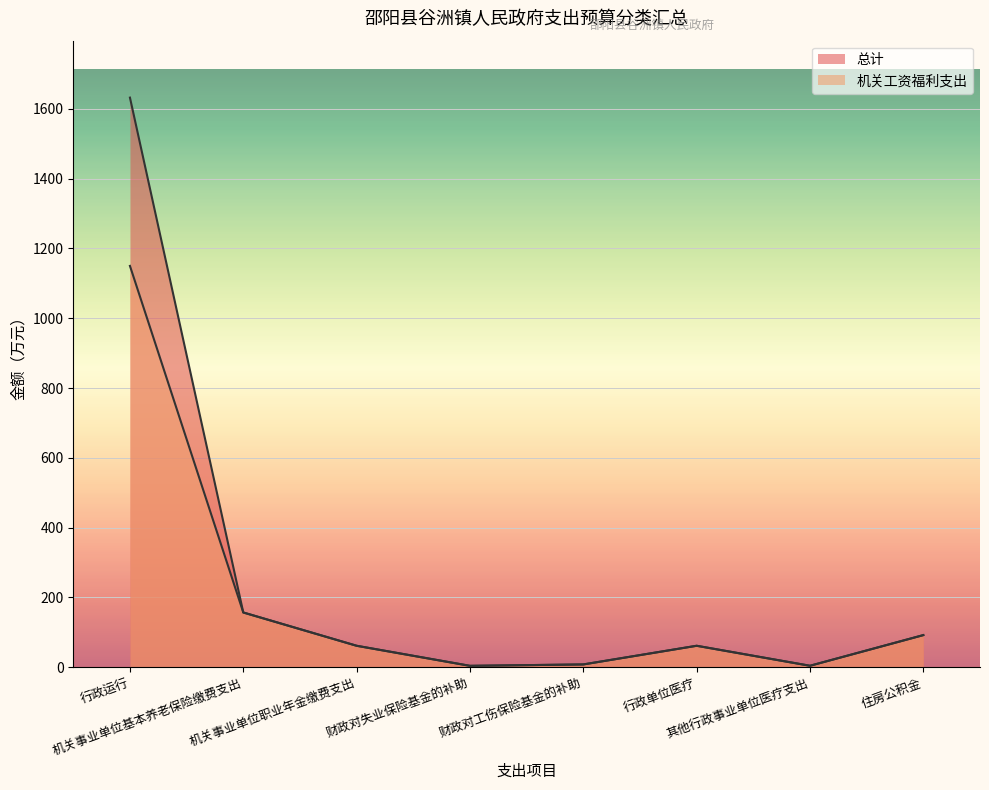

Between 财政对工伤保险基金的补助 and 其他行政事业单位医疗支出, which series saw the biggest shift?

总计